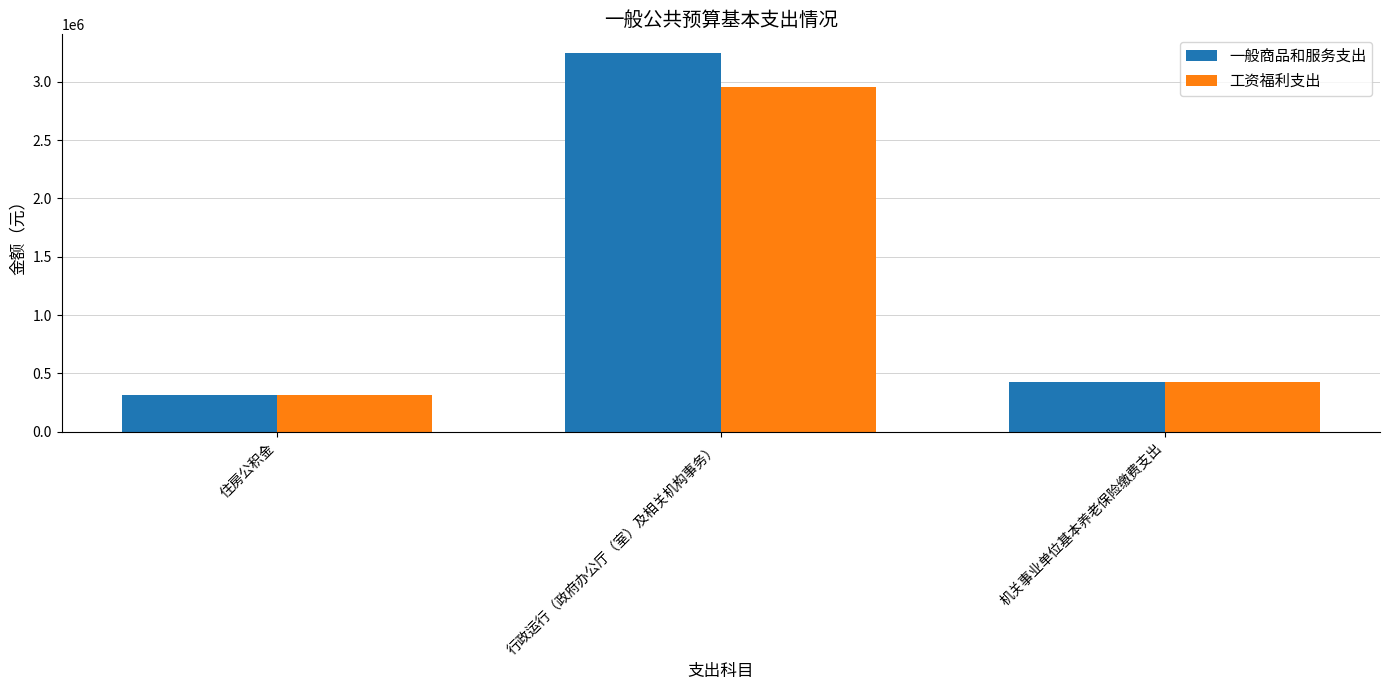

Read the 一般商品和服务支出 value at 住房公积金.

318072.1